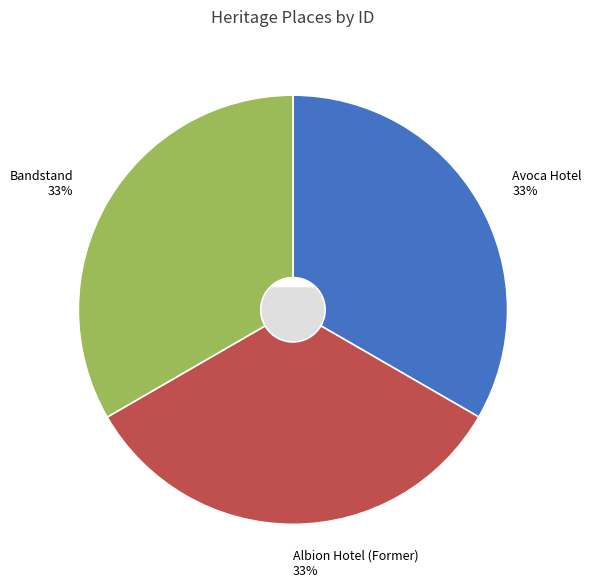

How many slices are in this pie chart?

3